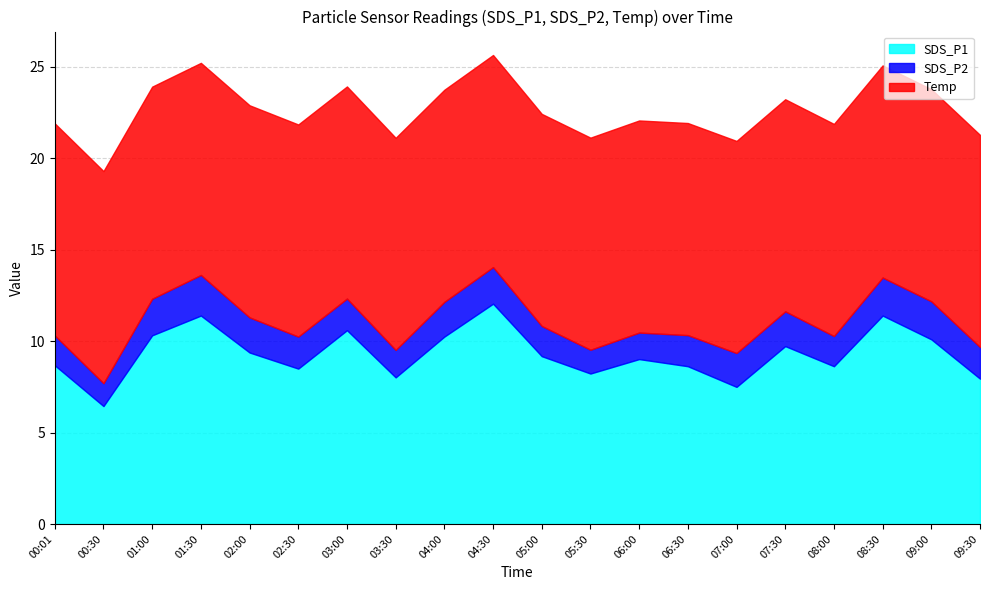

What is the spread (max minus min) of values at 05:30?

10.3